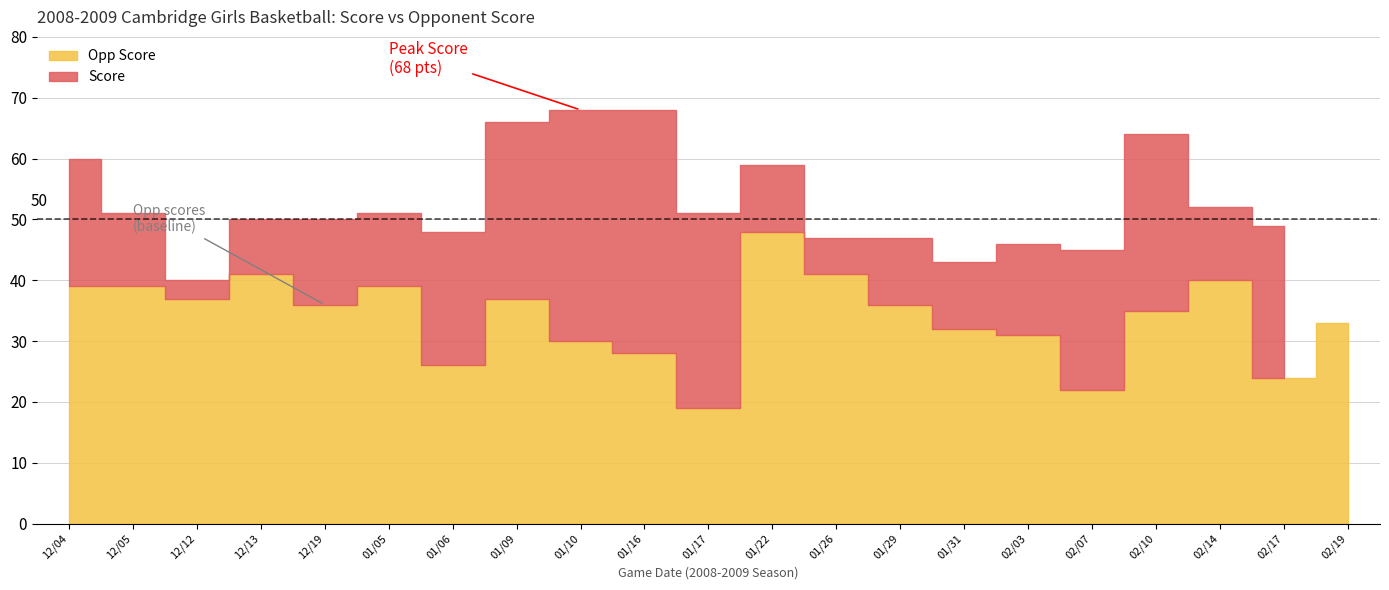

What is the sum of all Score values?

1086